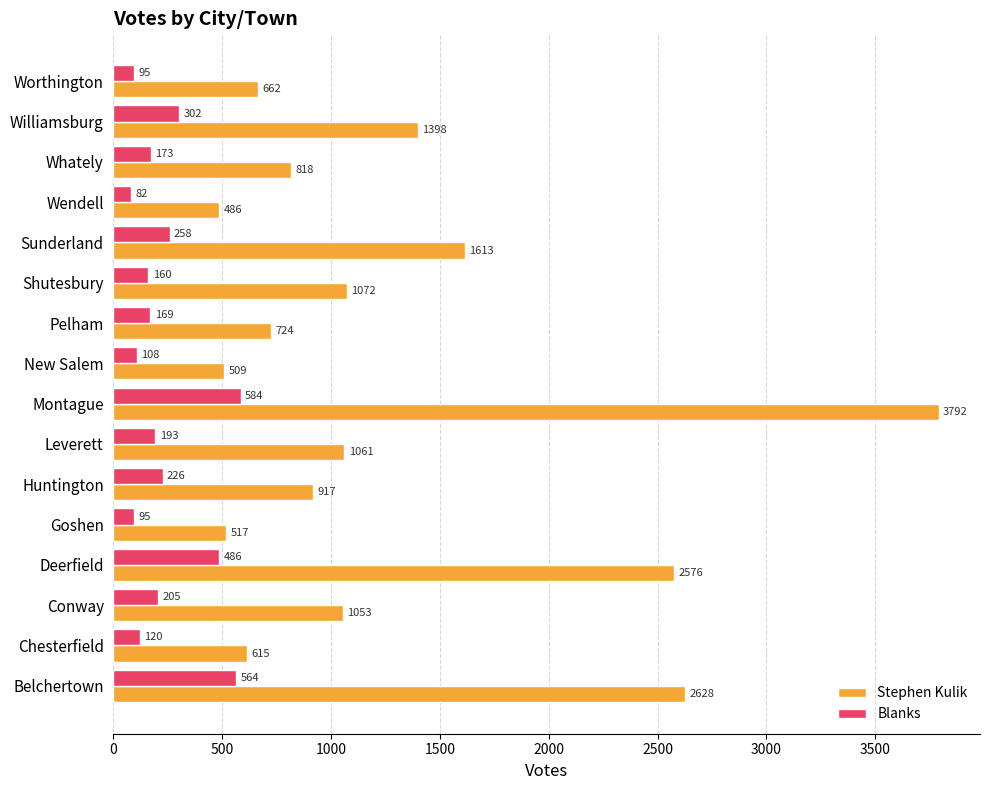

What is the minimum value for Stephen Kulik?

486